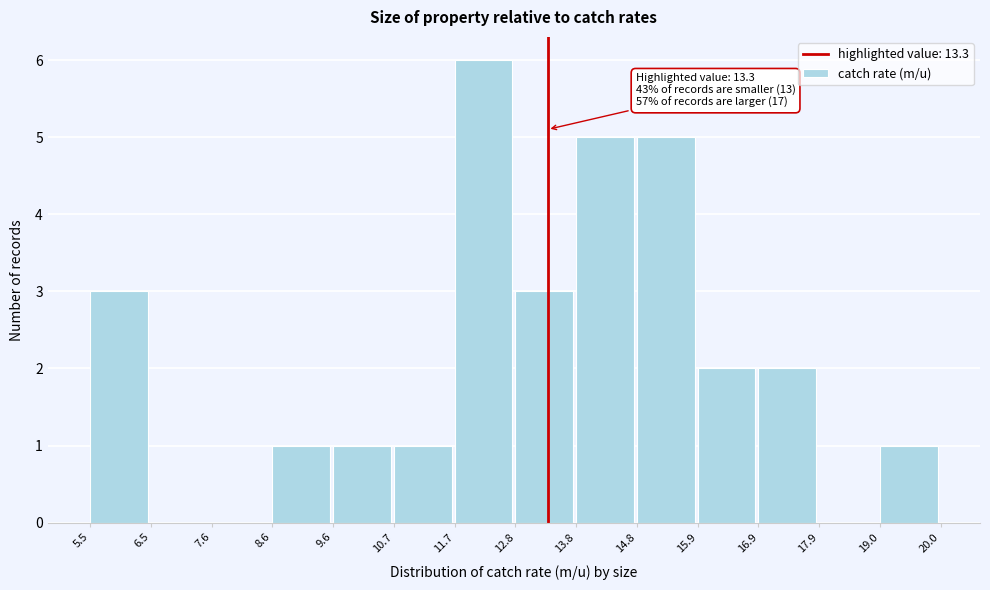

Over which range of the x-axis is the bar tallest?

11.7 to 12.8